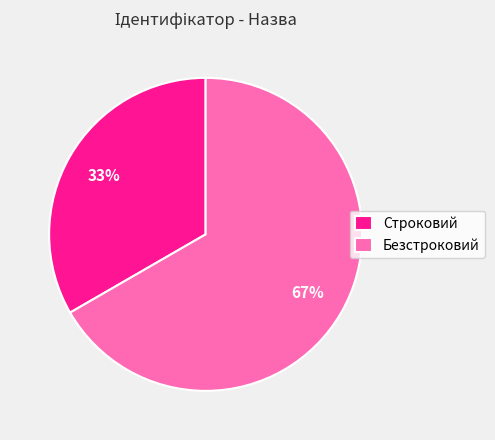

Which slice is the smallest?

Строковий